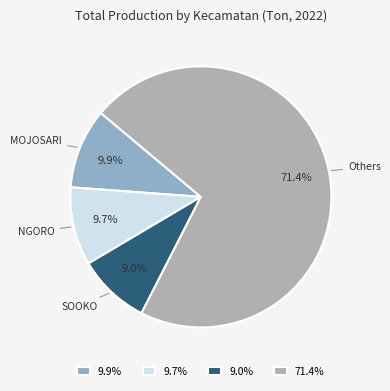

Between SOOKO and MOJOSARI, which is larger?

MOJOSARI